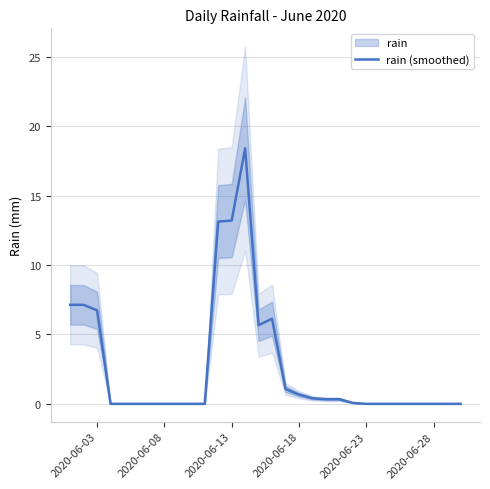

True or false: rain (smoothed) has a value of 10.2 at 2020-06-28.

False